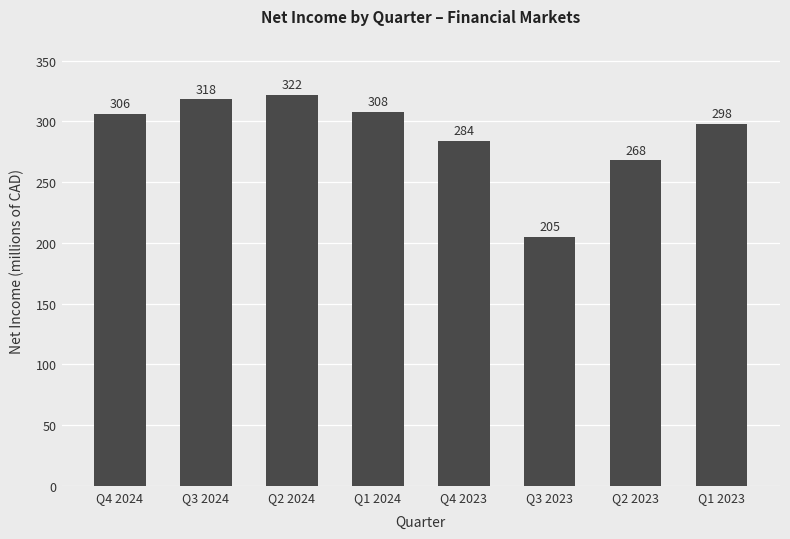

How many categories are shown in the chart?

8